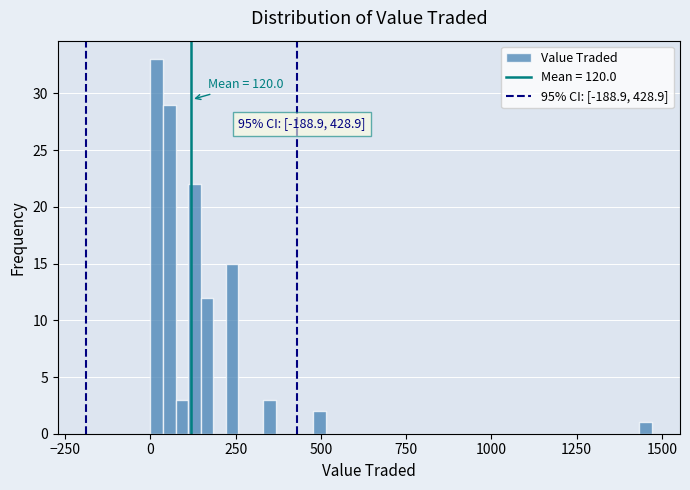

Around what value on the x-axis is the tallest bar? Give the approximate position of its centre, as read against the axis.

0